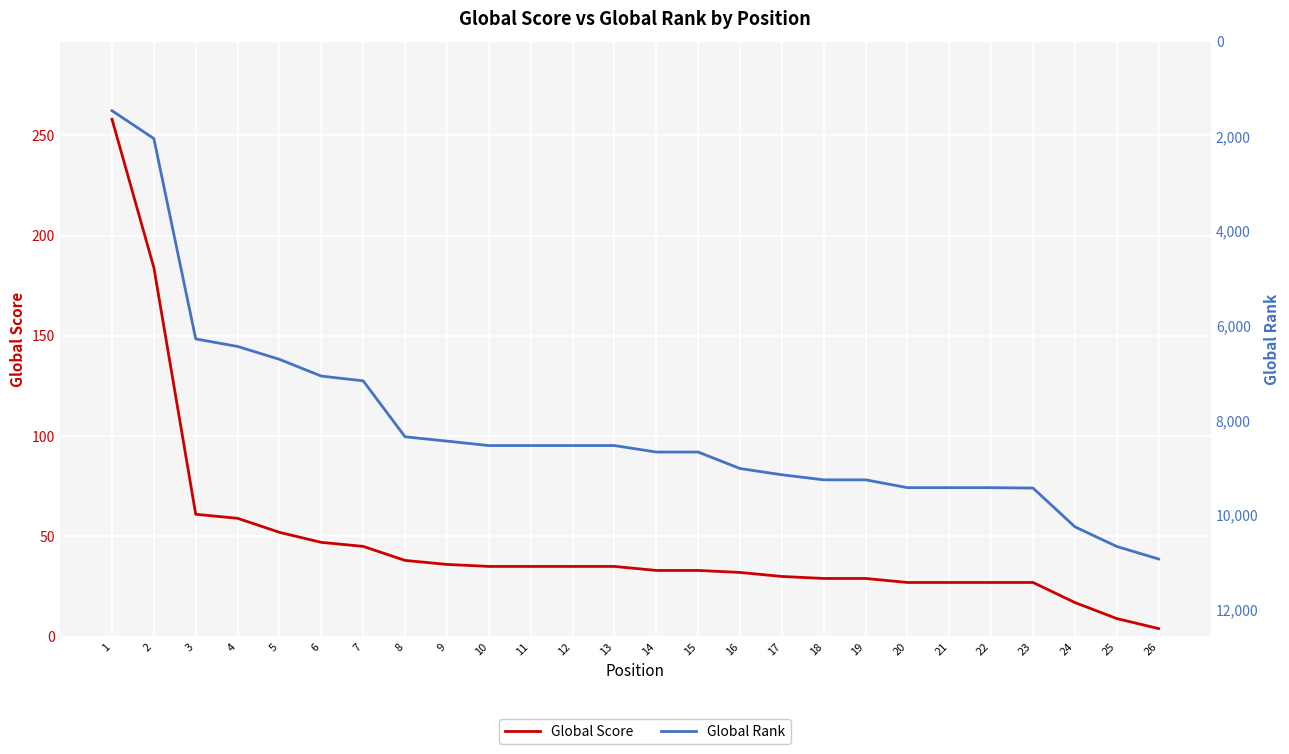

List the labels in order of Global Score value, smallest first.

26, 25, 24, 20, 21, 22, 23, 18, 19, 17, 16, 14, 15, 10, 11, 12, 13, 9, 8, 7, 6, 5, 4, 3, 2, 1